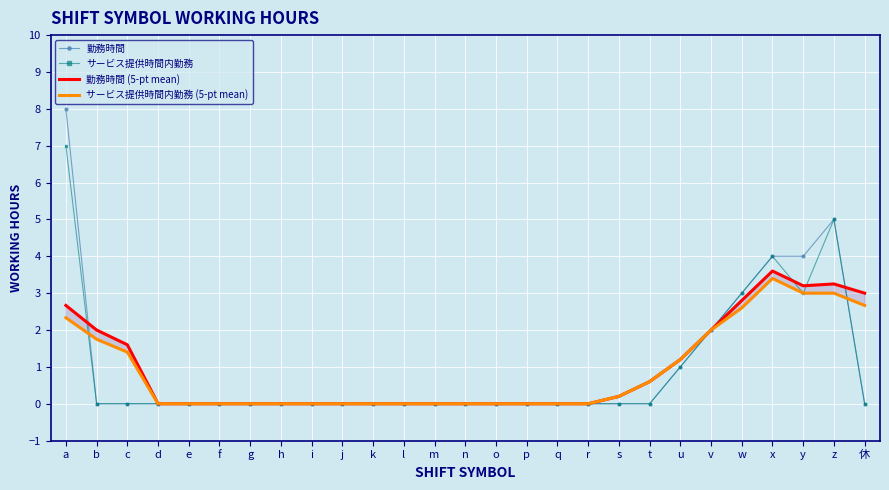

Count the number of categories in the chart.

27